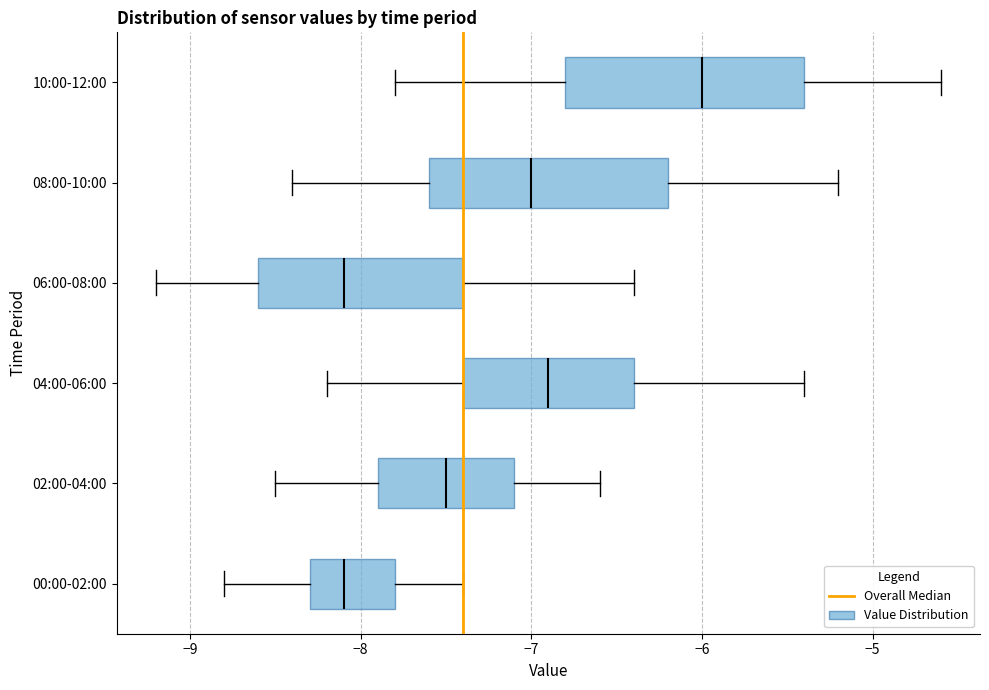

Reading bottom to top, read every box against the x-axis: the position of its median line, the range the box covers, and the ends of its whiskers. The values are not printed on the chart, so give them approximately, as read against the axis.

00:00-02:00: median -8.1, box -8.3 to -7.8, whiskers -8.8 to -7.4
02:00-04:00: median -7.5, box -7.9 to -7.1, whiskers -8.5 to -6.6
04:00-06:00: median -6.9, box -7.4 to -6.4, whiskers -8.2 to -5.4
06:00-08:00: median -8.1, box -8.6 to -7.4, whiskers -9.2 to -6.4
08:00-10:00: median -7.0, box -7.6 to -6.2, whiskers -8.4 to -5.2
10:00-12:00: median -6.0, box -6.8 to -5.4, whiskers -7.8 to -4.6